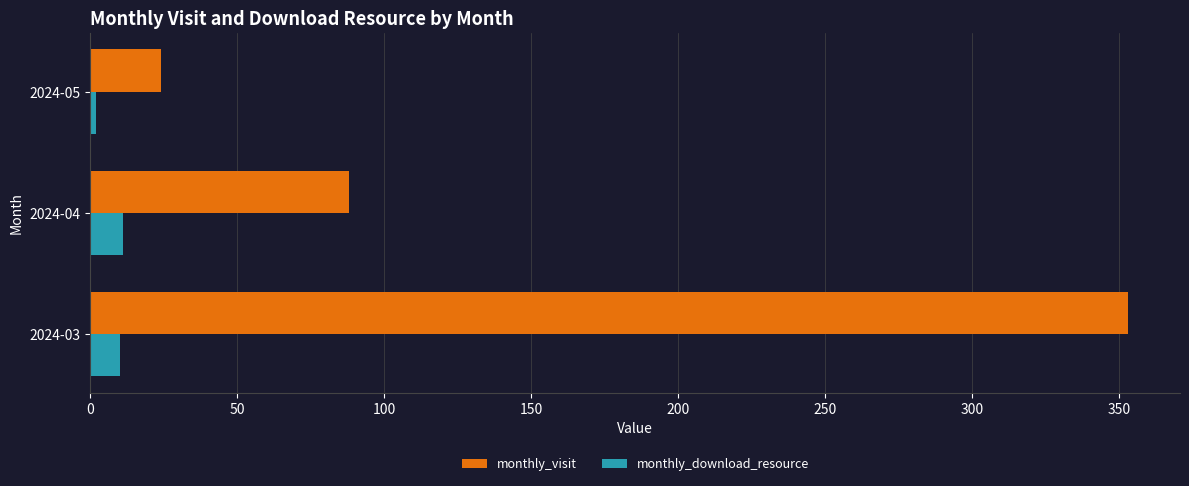

What is the difference between the maximum and second lowest values in the monthly_visit series?

265